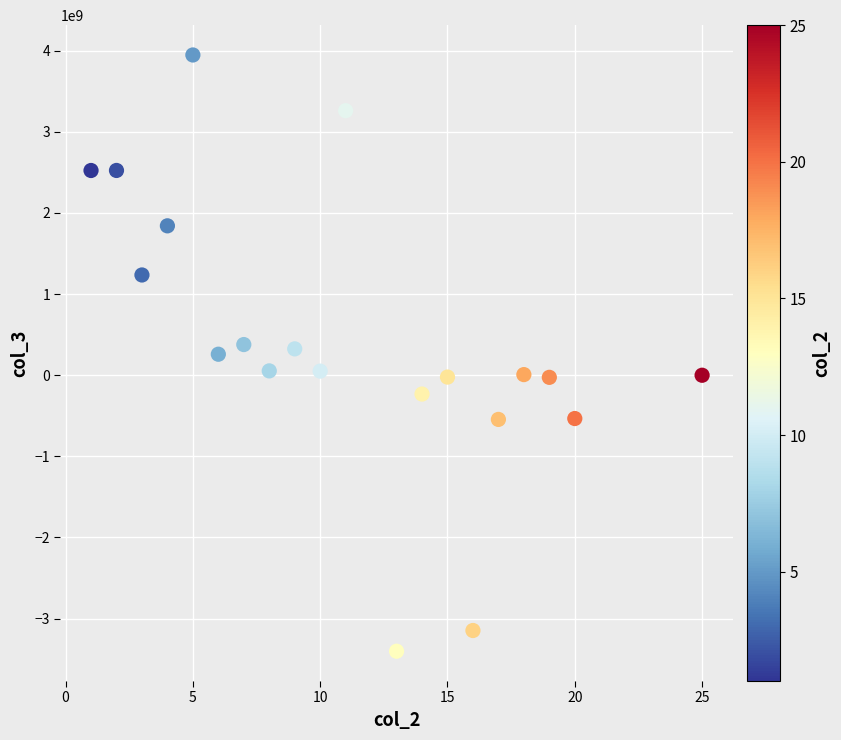

What is the range of Y values (max minus min)?

7348871882.7